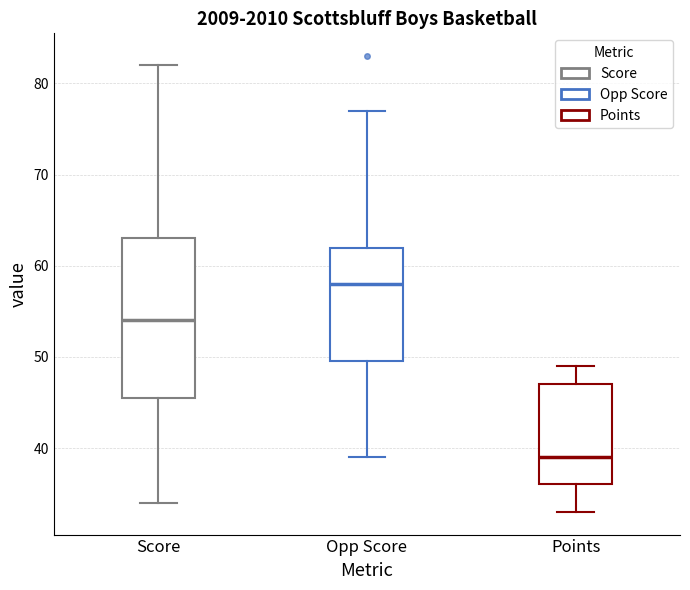

Reading left to right, transcribe this box plot: for each box, give where its median line is, the range the box spans, and where its two whiskers end, as read against the y-axis. The values are not printed on the chart, so give them approximately, as read against the axis.

Score: median 54, box 46 to 63, whiskers 34 to 82
Opp Score: median 58, box 50 to 62, whiskers 39 to 77
Points: median 39, box 36 to 47, whiskers 33 to 49